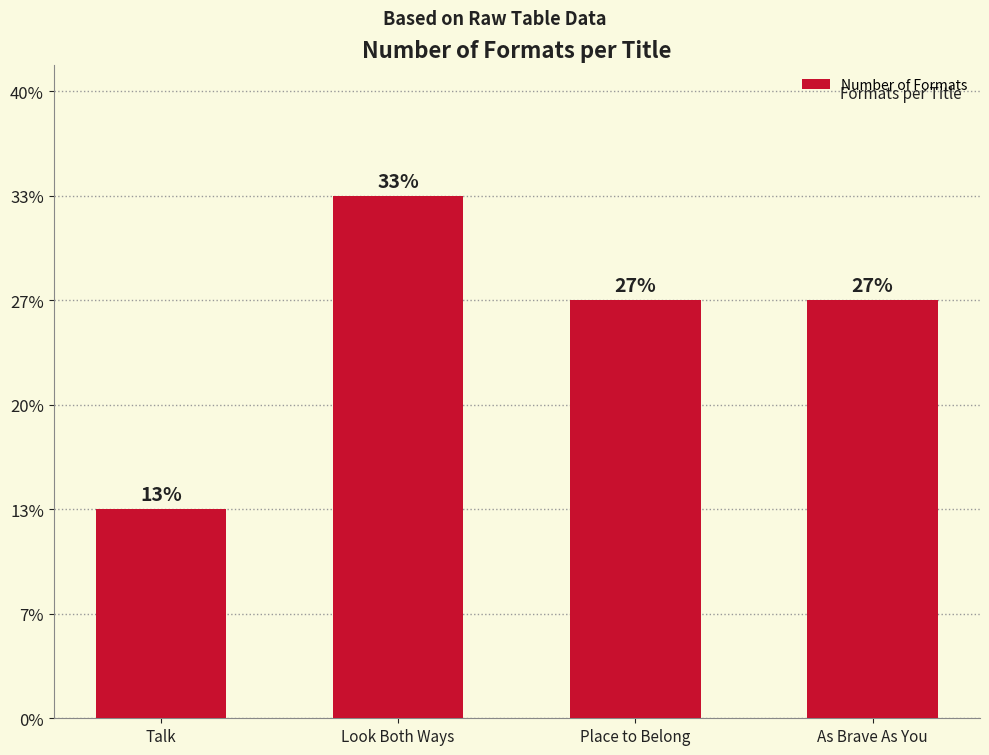

Rank the categories by value from highest to lowest.

Look Both Ways, Place to Belong, As Brave As You, Talk